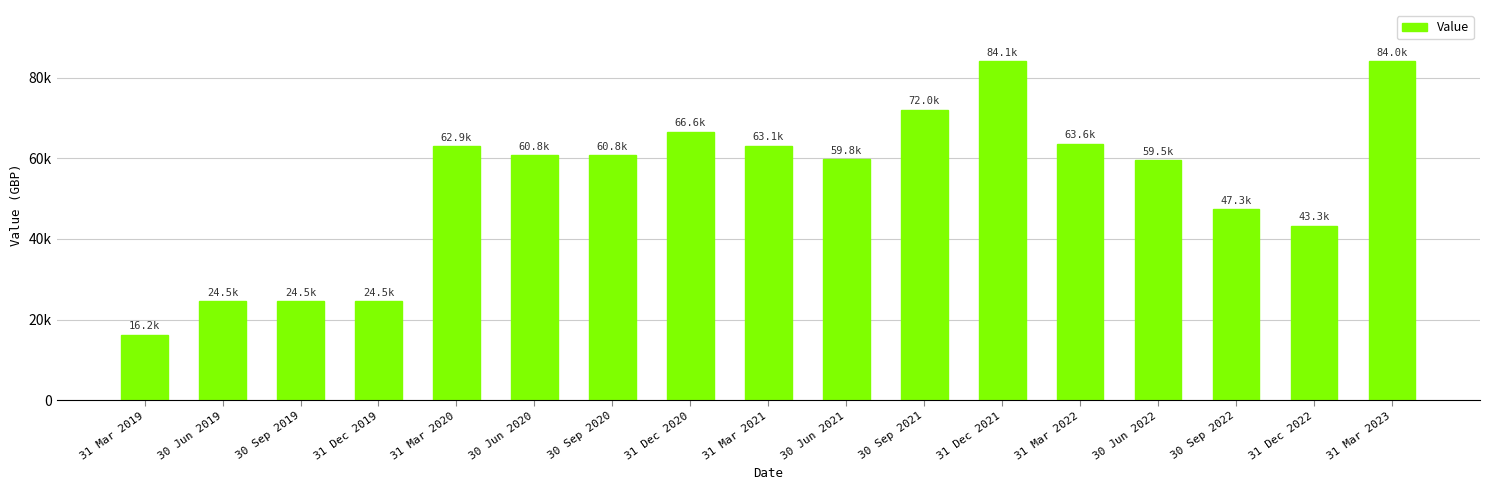

Does the chart contain any negative values?

No